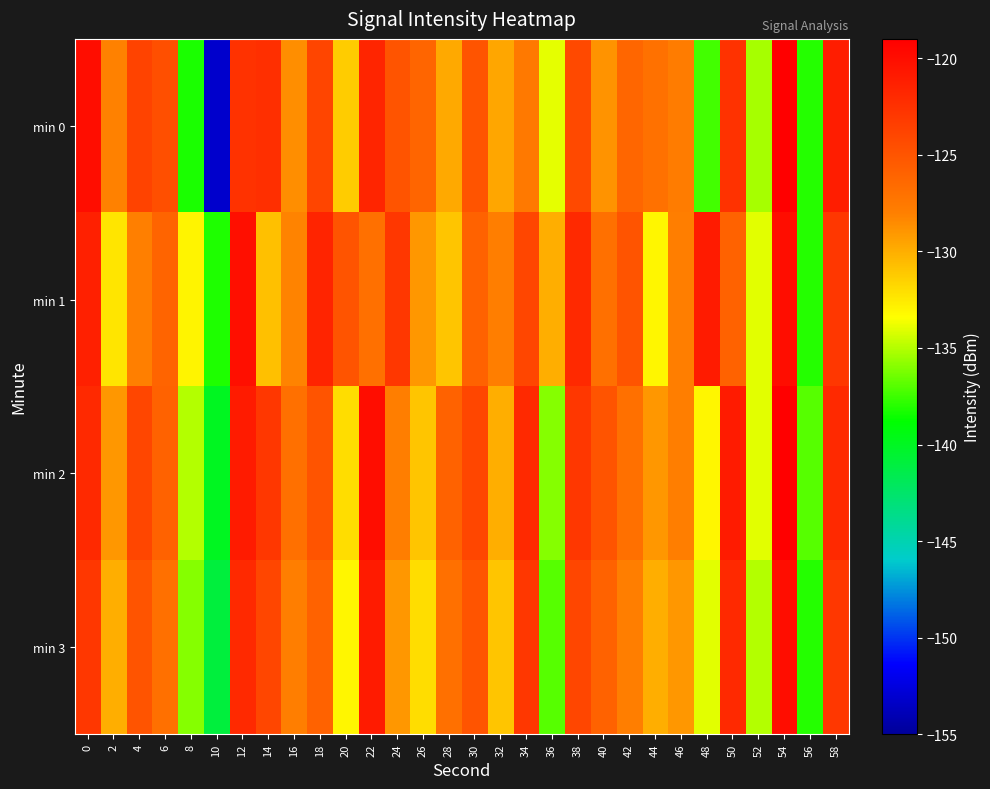

Which series has the widest spread of values?

min 0